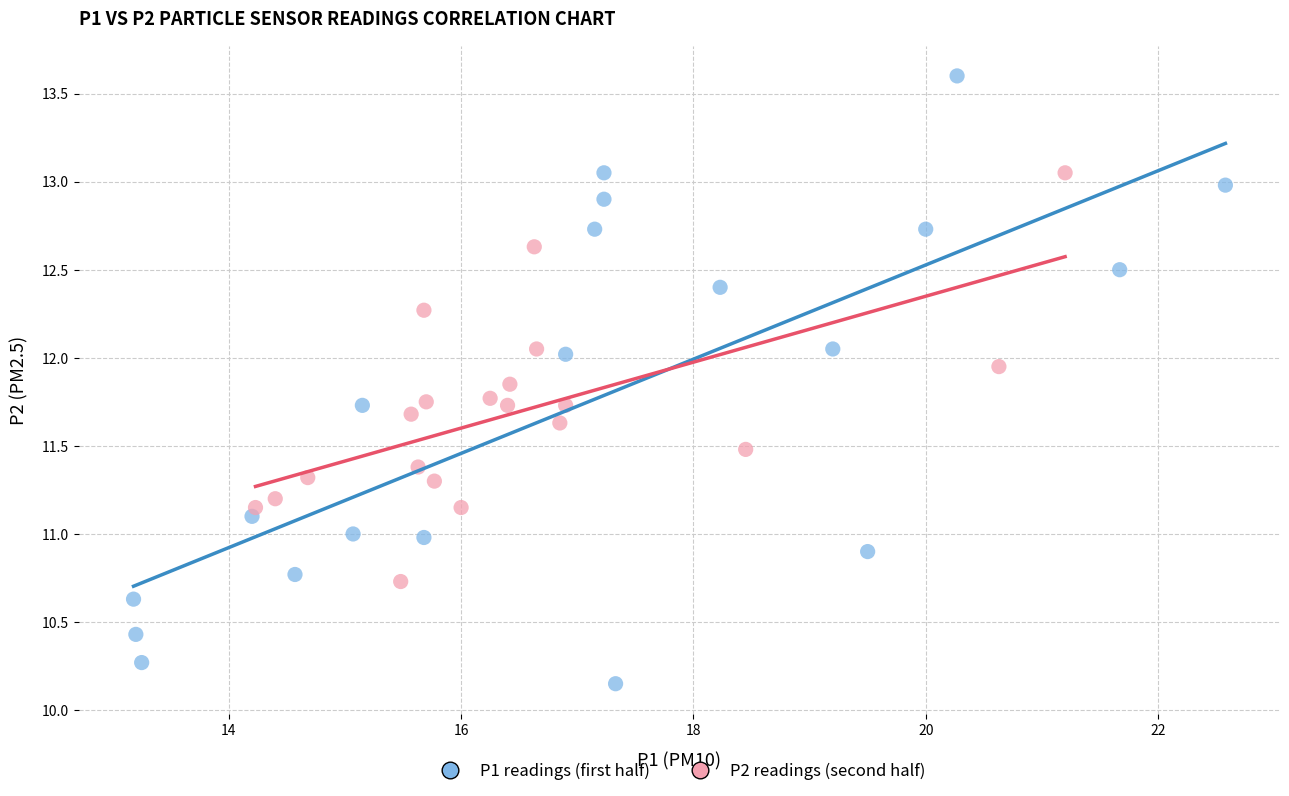

Which series has the largest Y range (max minus min)?

P1 readings (first half)